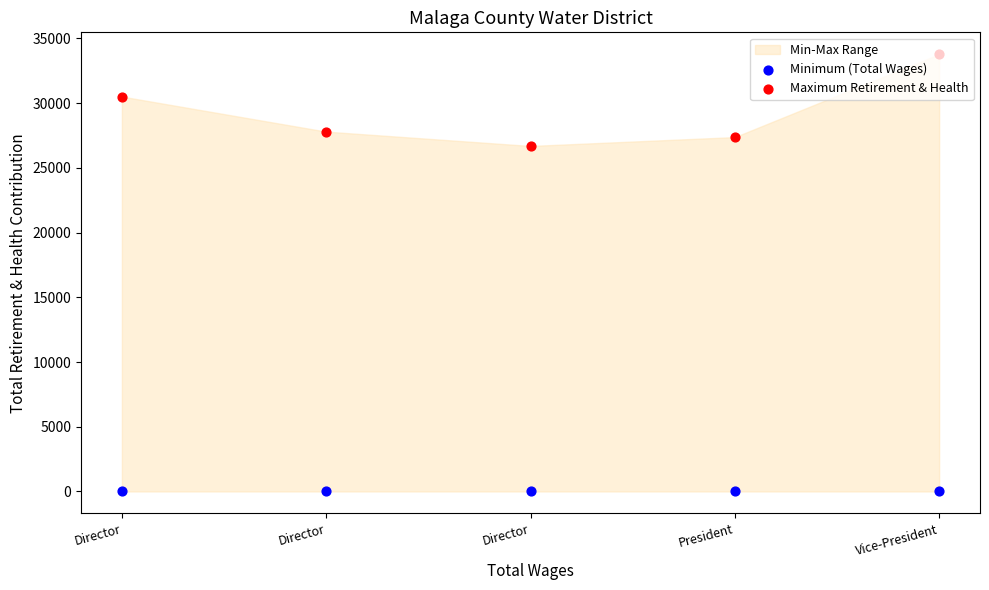

Which series has the largest total across all categories?

Maximum Retirement & Health